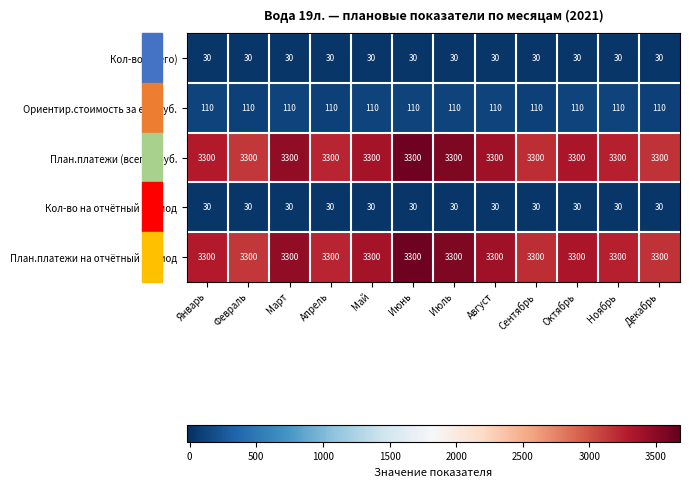

What is the greatest value displayed?

3300